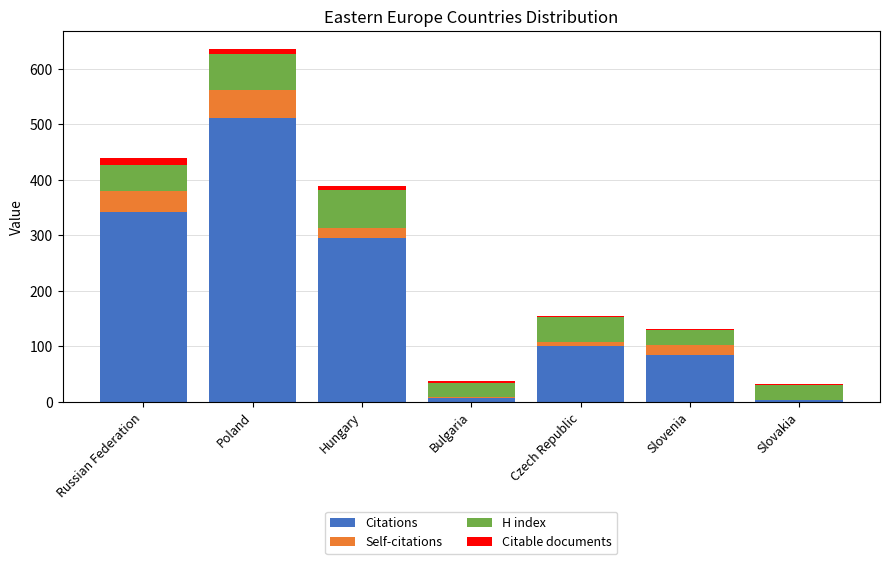

What are all the series names shown in the legend?

Citations, Self-citations, H index, Citable documents